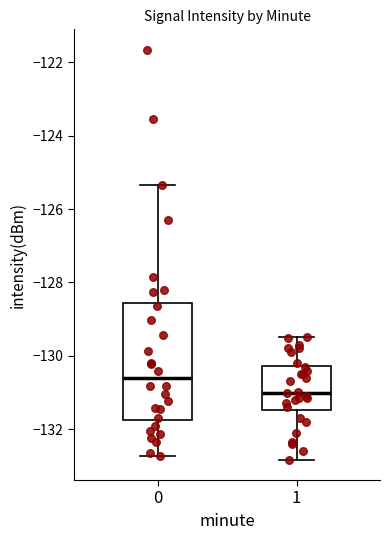

Comparing the boxes themselves (not the whiskers), which one is the tallest?

0